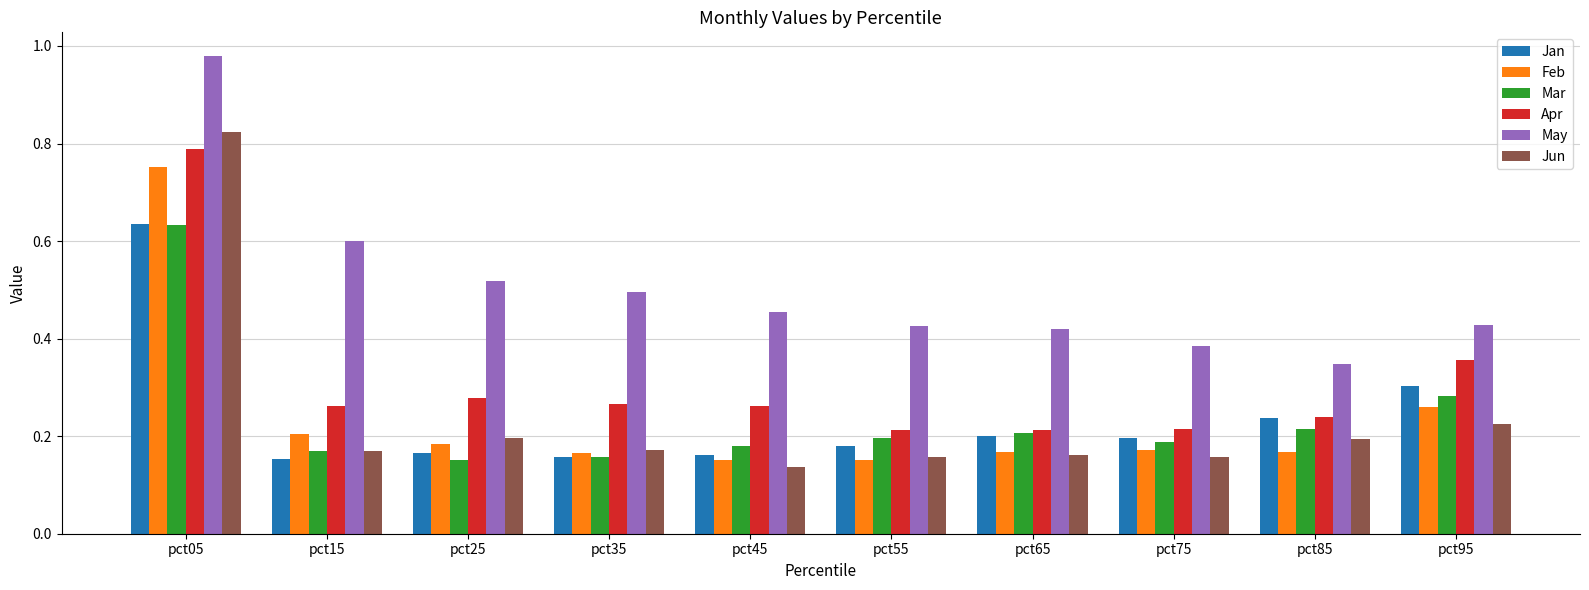

Which series has the largest total across all categories?

May